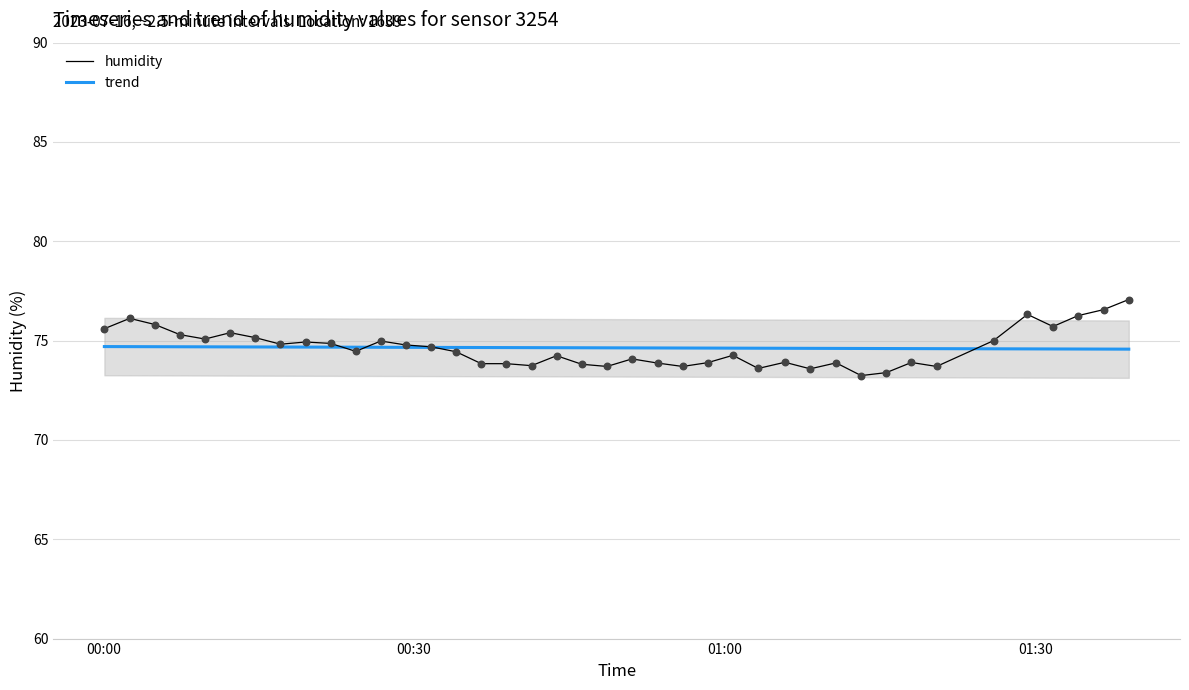

What is the minimum value for humidity?

73.2